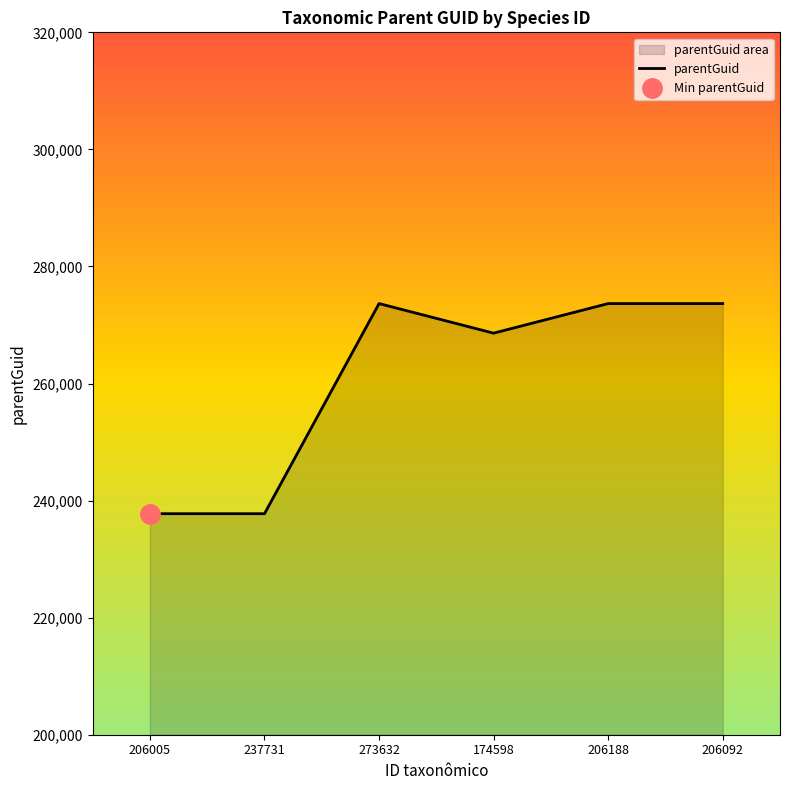

Is it true that the value at 237731 is 237759?

True